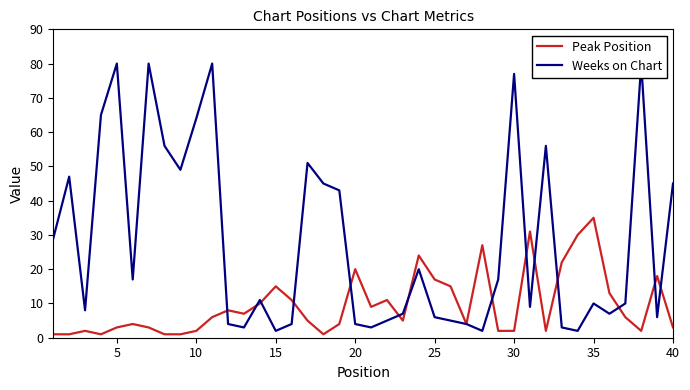

List the series in order of their overall mean, highest first.

Weeks on Chart, Peak Position